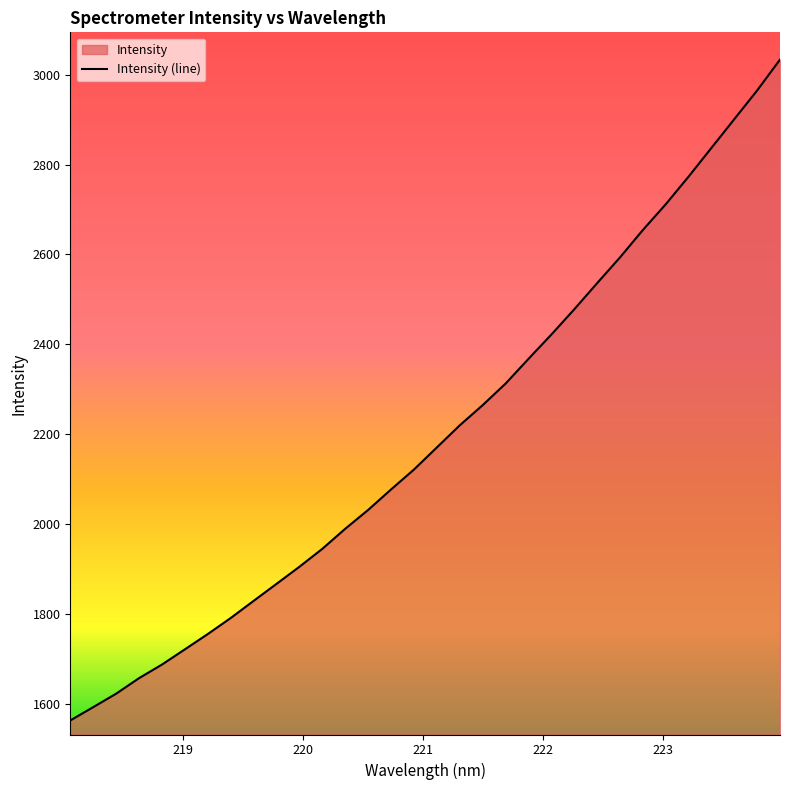

What is the average value?

2199.6